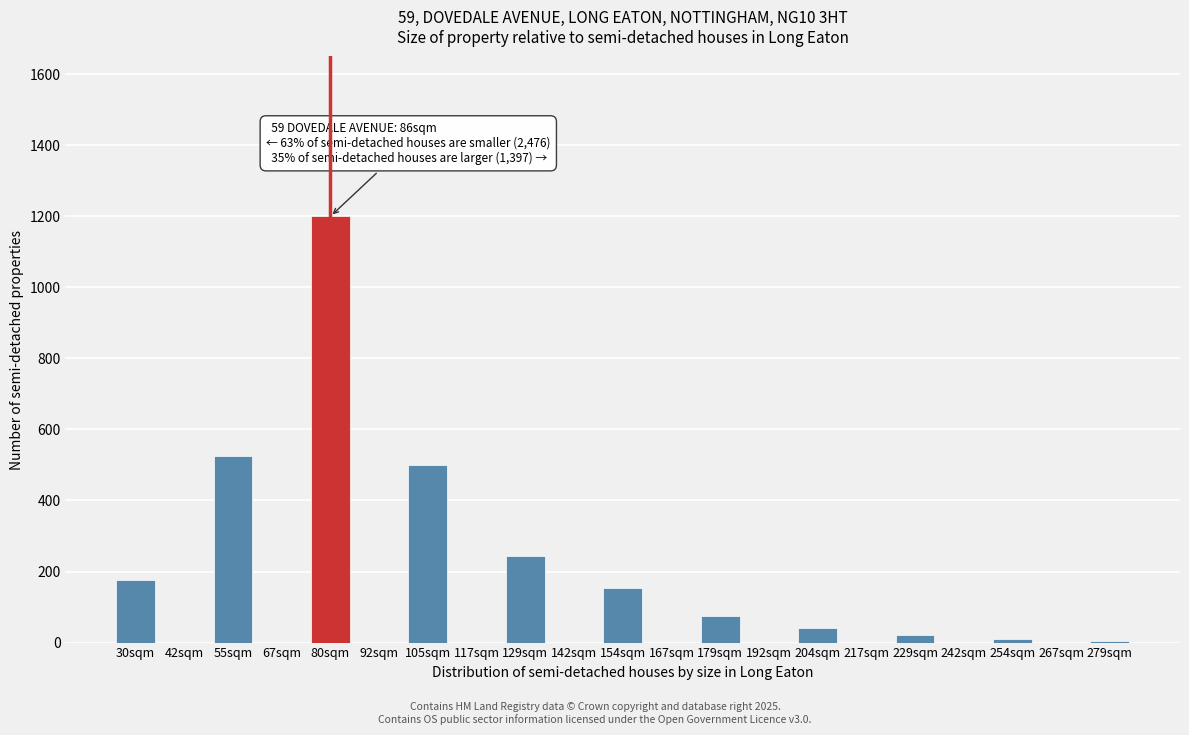

Between 80sqm and 154sqm, which is larger?

80sqm